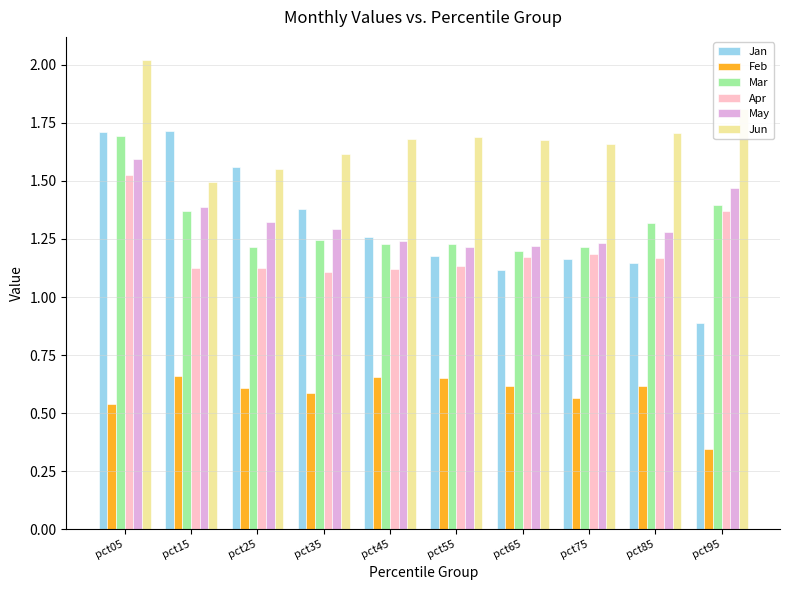

How many series are shown in this chart?

6